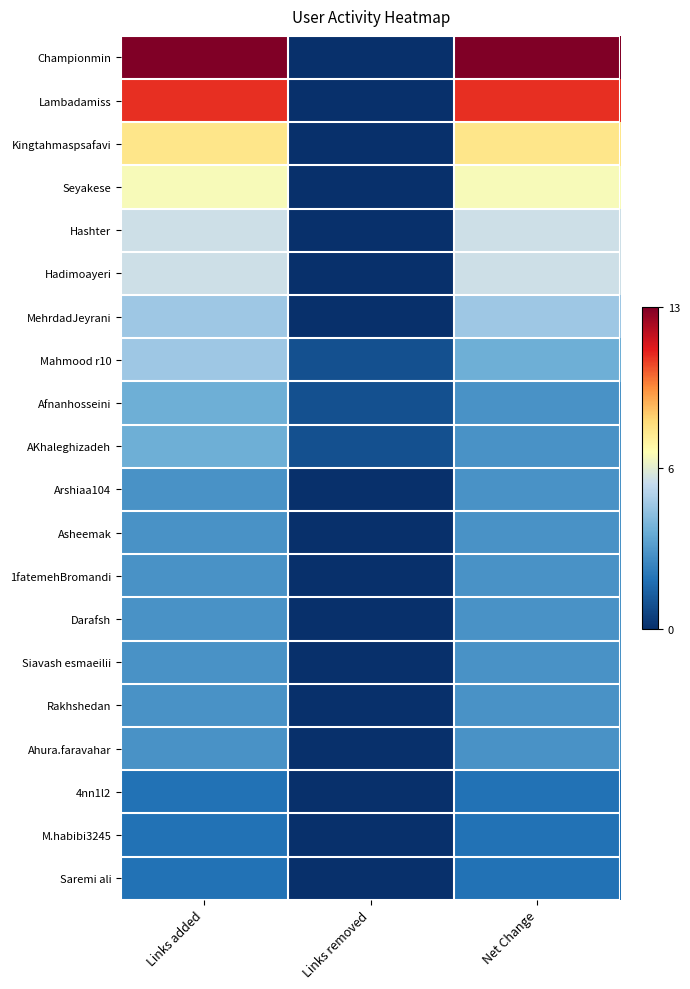

At how many categories does at least one series exceed 9?

2